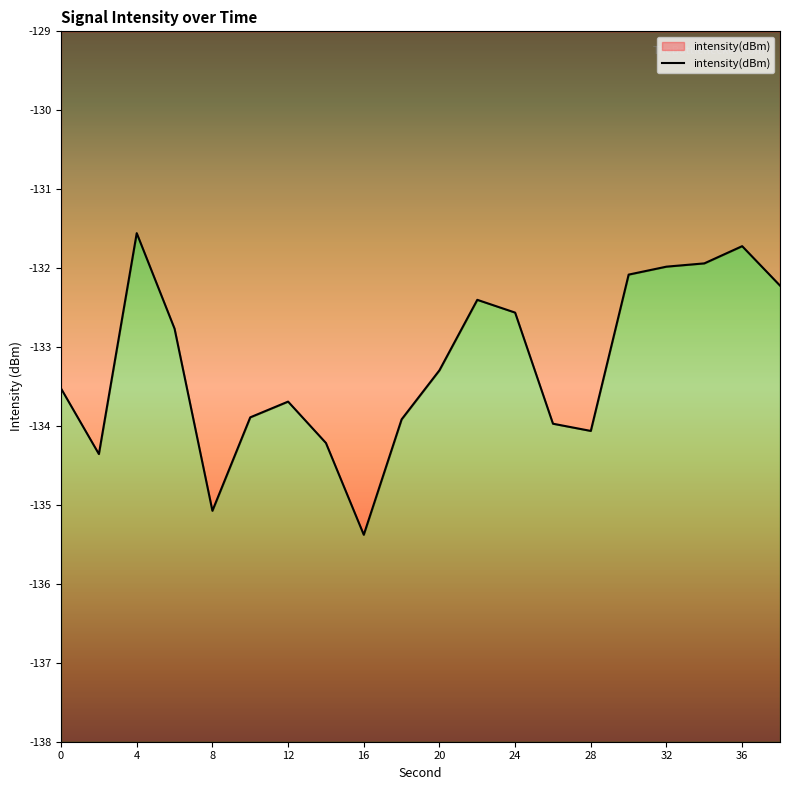

Reading left to right, extract all data points from this chart.

-133.5	-134.4	-131.6	-132.8	-135.1	-133.9	-133.7	-134.2	-135.4	-133.9	-133.3	-132.4	-132.6	-134.0	-134.1	-132.1	-132.0	-131.9	-131.7	-132.2